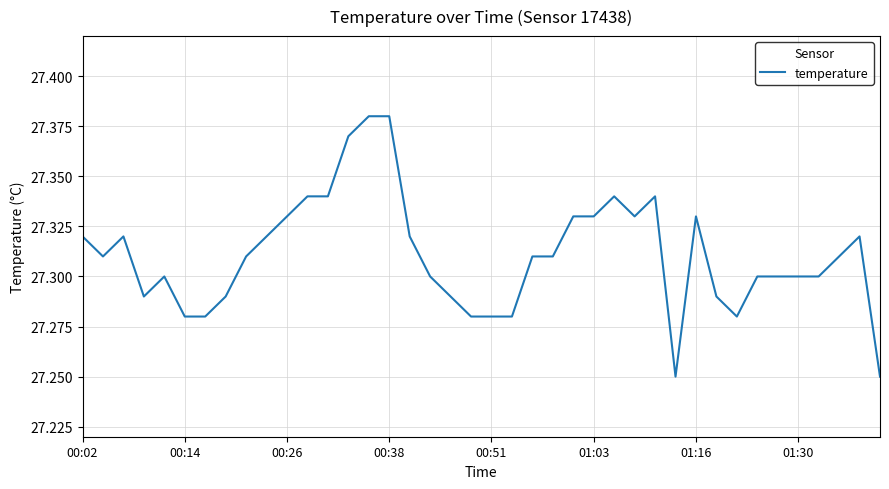

The value at 01:16 is 11.3. True or false?

False